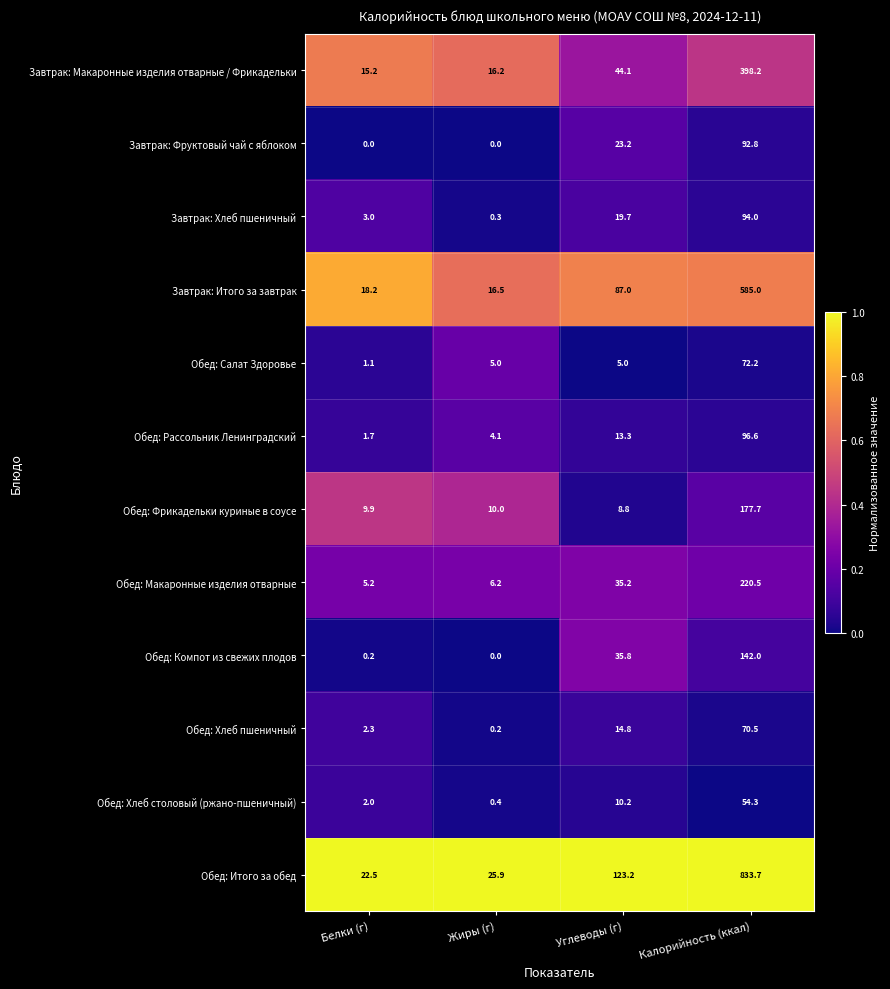

Which series has the largest total across all categories?

Обед: Итого за обед